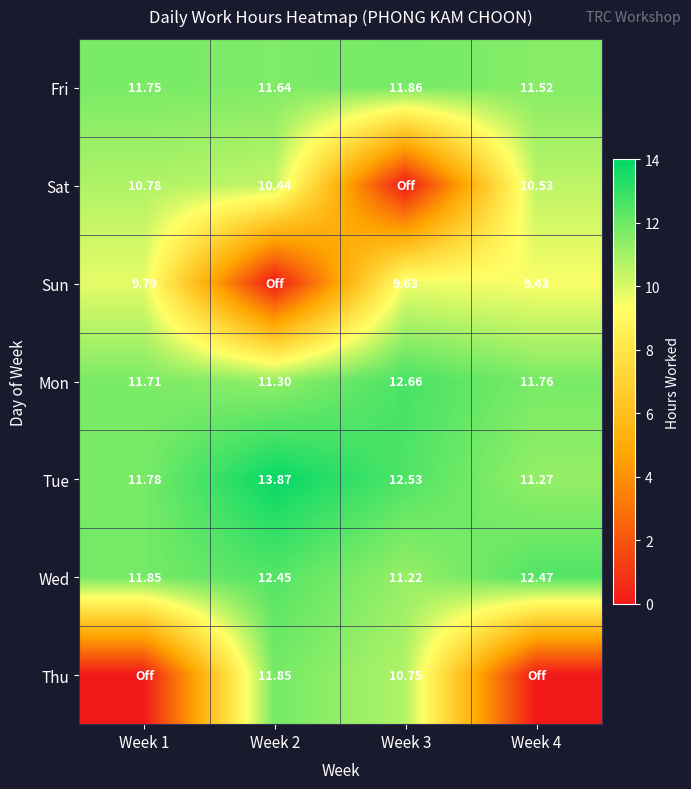

Is the value of Wed at Week 3 greater than the value of Fri at Week 3?

No